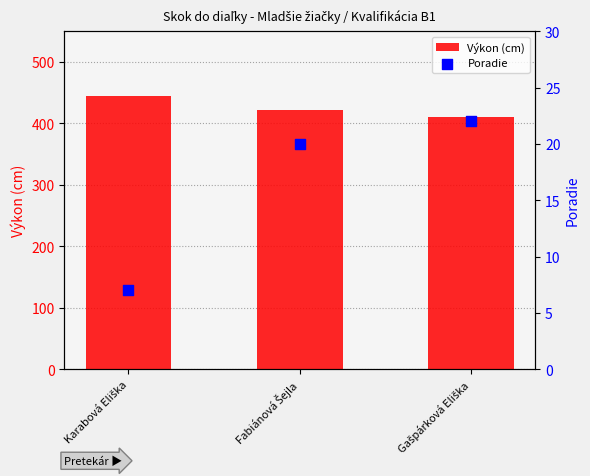

What are all the series names shown in the legend?

Výkon (cm), Poradie